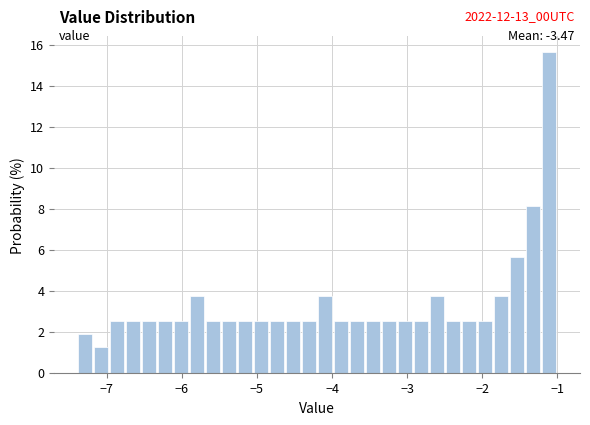

Around what value on the x-axis is the tallest bar? Give the approximate position of its centre, as read against the axis.

-1.1